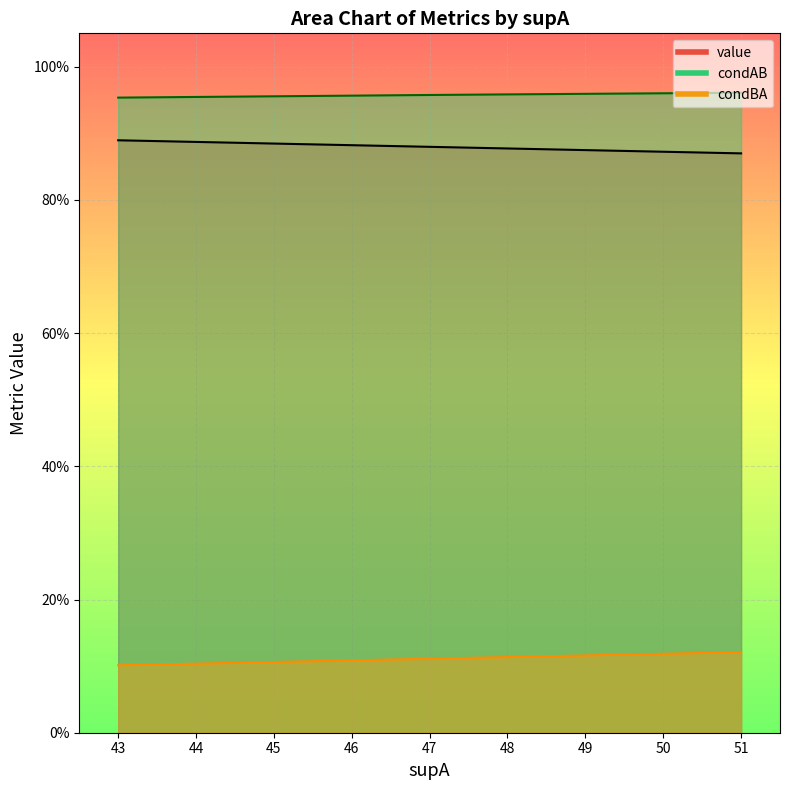

Which series changed the most between 49 and 51?

condBA